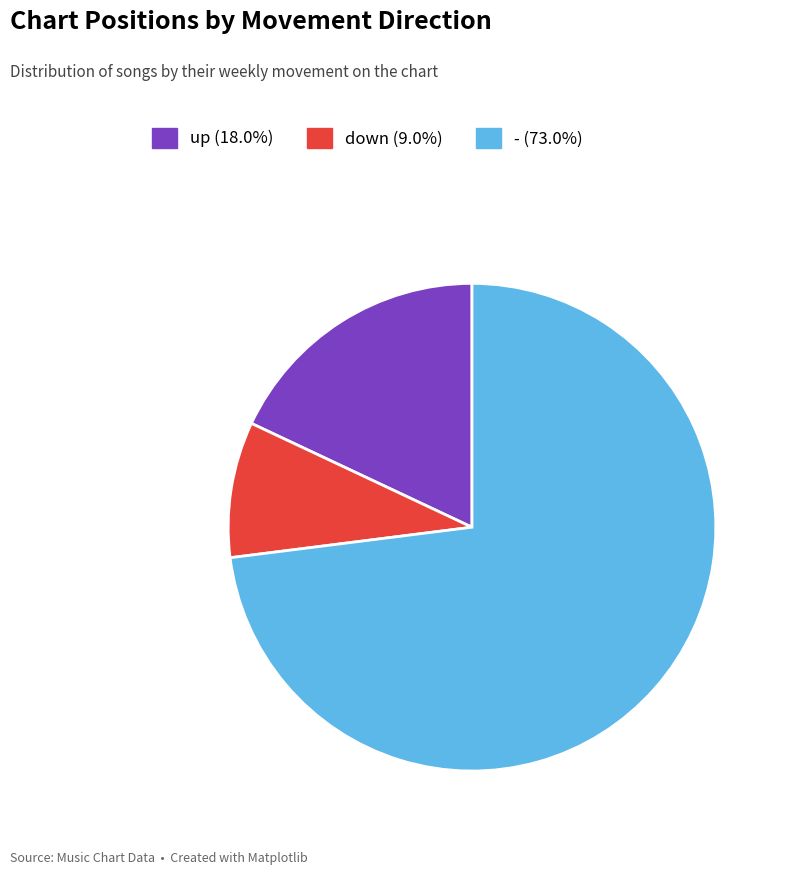

The down slice represents 17% of the pie. True or false?

False